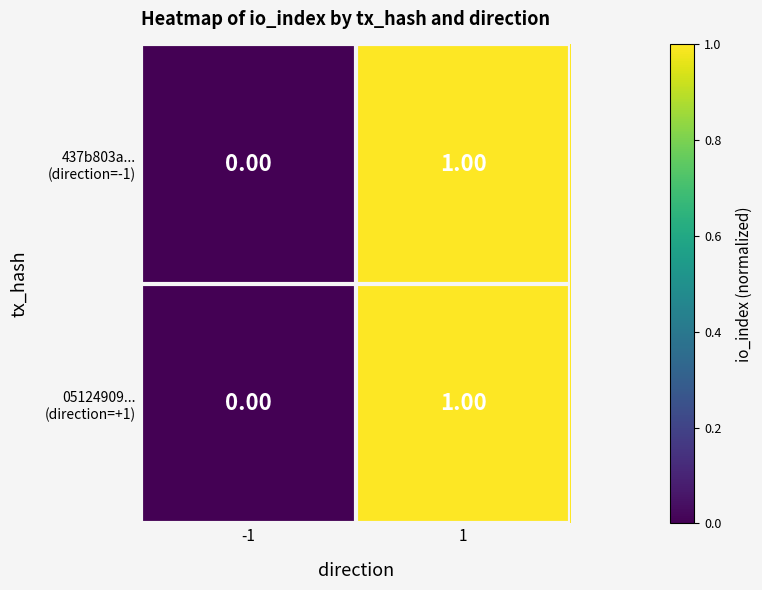

How many data points does each series have?

2